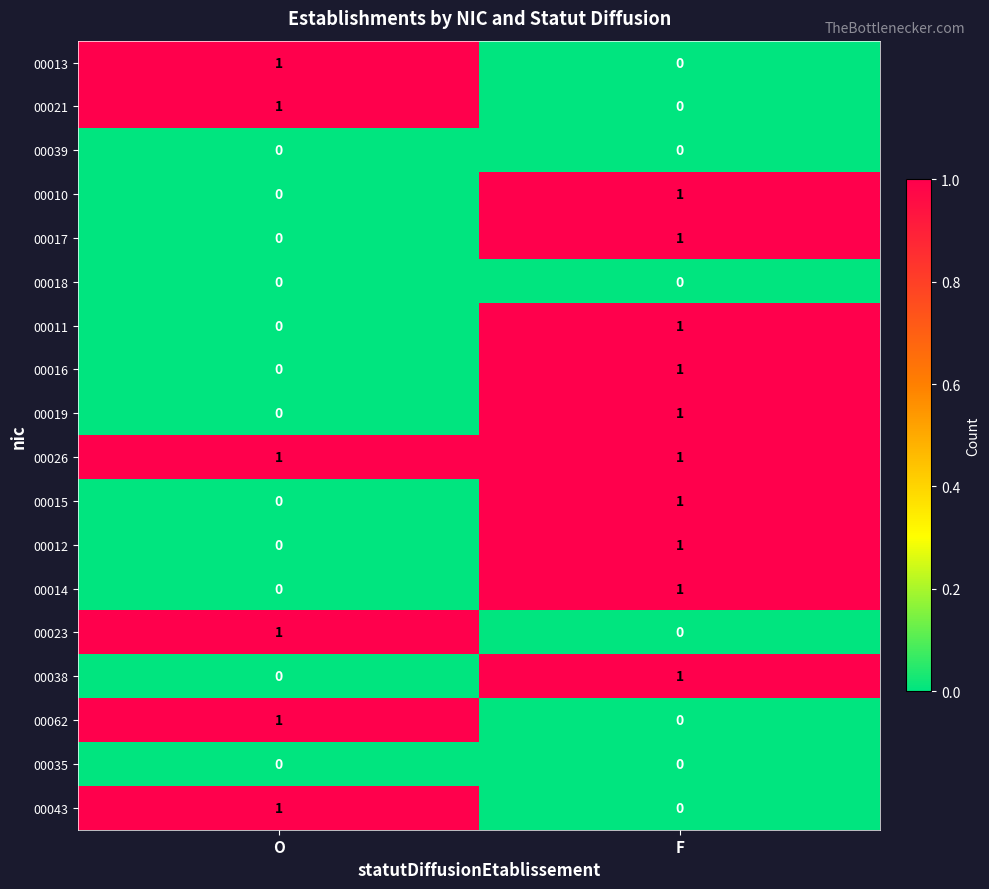

Is the value of 00039 at O greater than the value of 00016 at F?

No